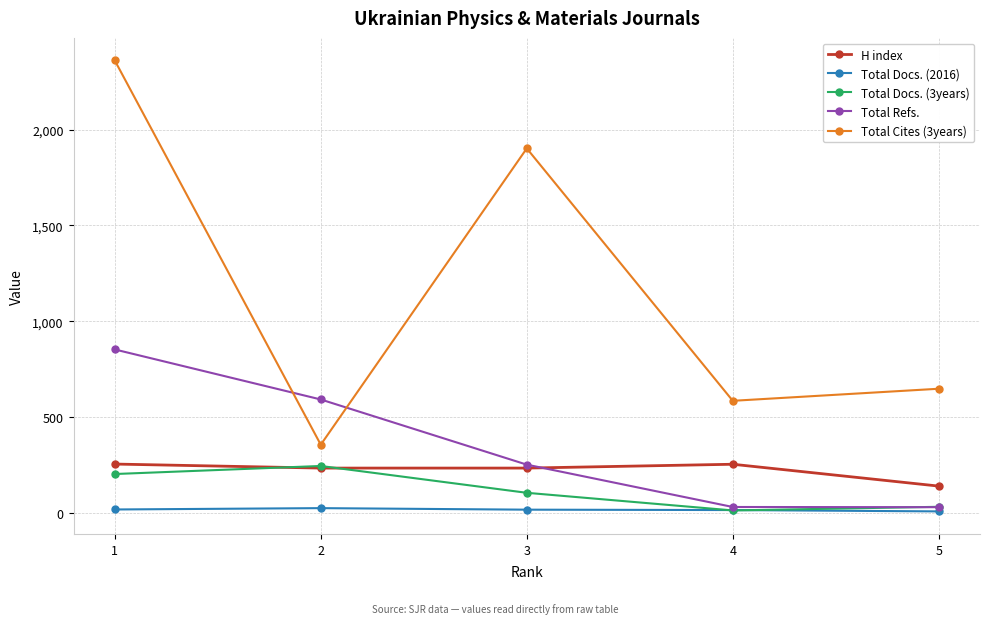

At how many categories does at least one series exceed 488?

5